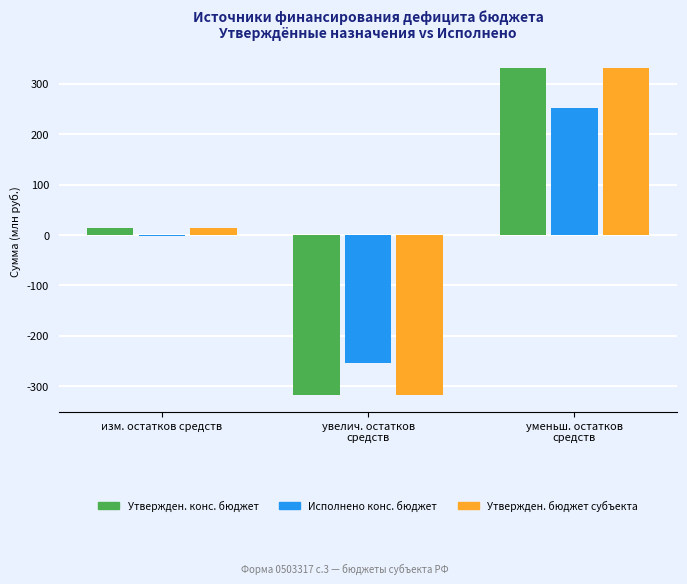

What is the difference between the Утвержден. конс. бюджет values at уменьш. остатков
средств and изм. остатков средств?

317.4